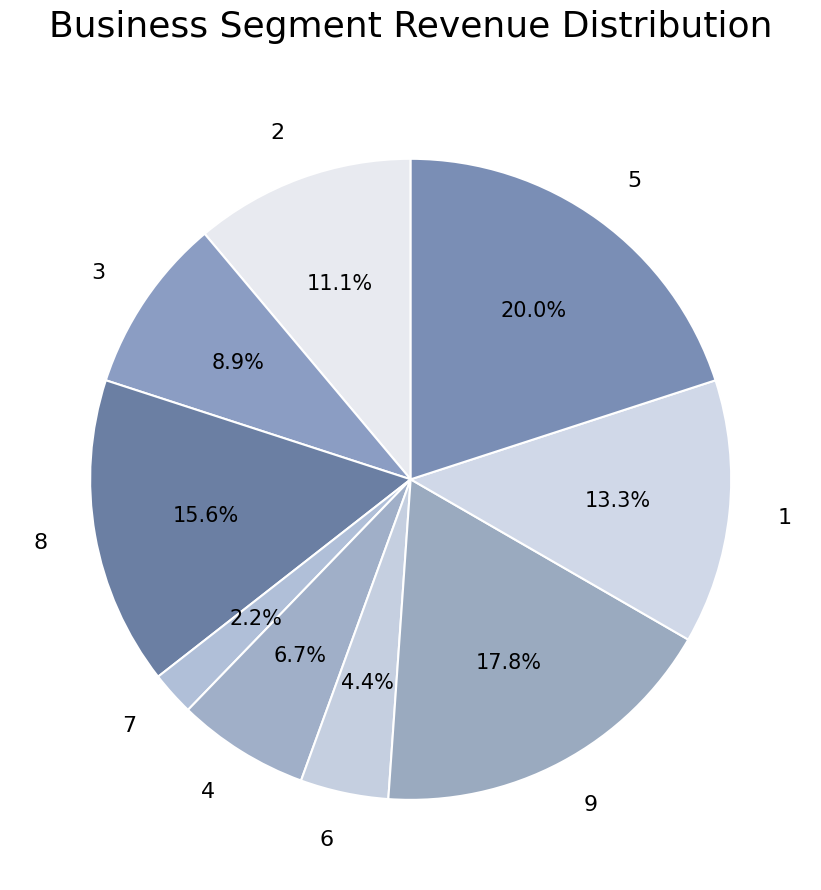

To the nearest percent, what is the difference between the 3 and 5 slice percentages?

11%